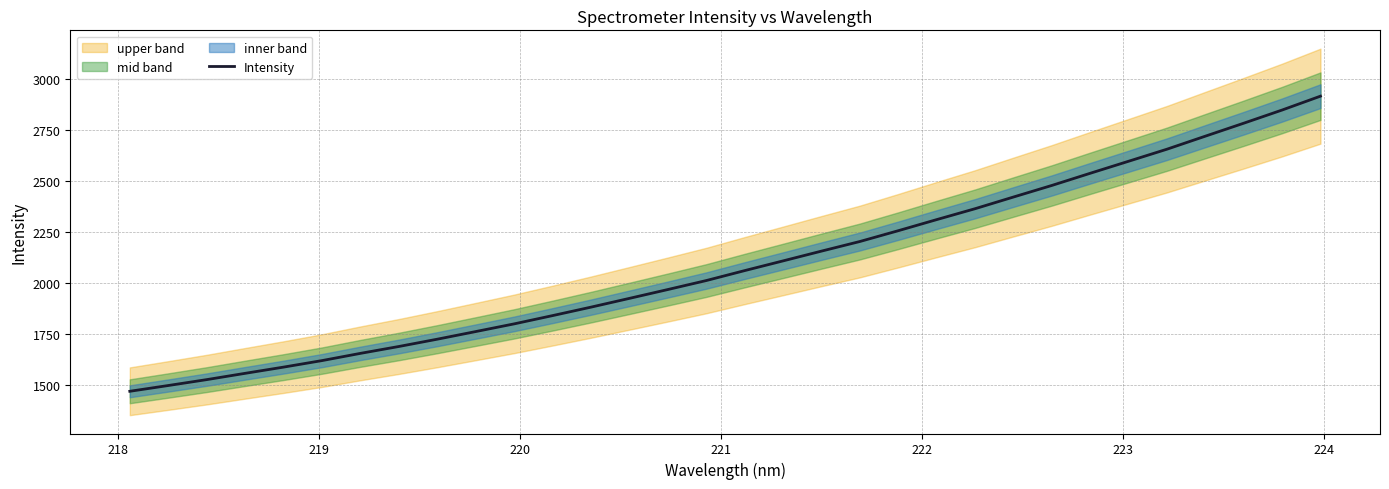

Reading left to right, transcribe all the data shown in this chart.

1466.8	1495.1	1524.1	1555.0	1585.6	1617.6	1653.1	1686.9	1722.7	1760.2	1798.0	1838.6	1880.2	1923.3	1966.6	2010.7	2059.6	2107.3	2155.3	2202.5	2255.6	2310.0	2363.6	2421.0	2477.9	2537.6	2596.7	2655.9	2719.9	2783.5	2848.2	2916.3